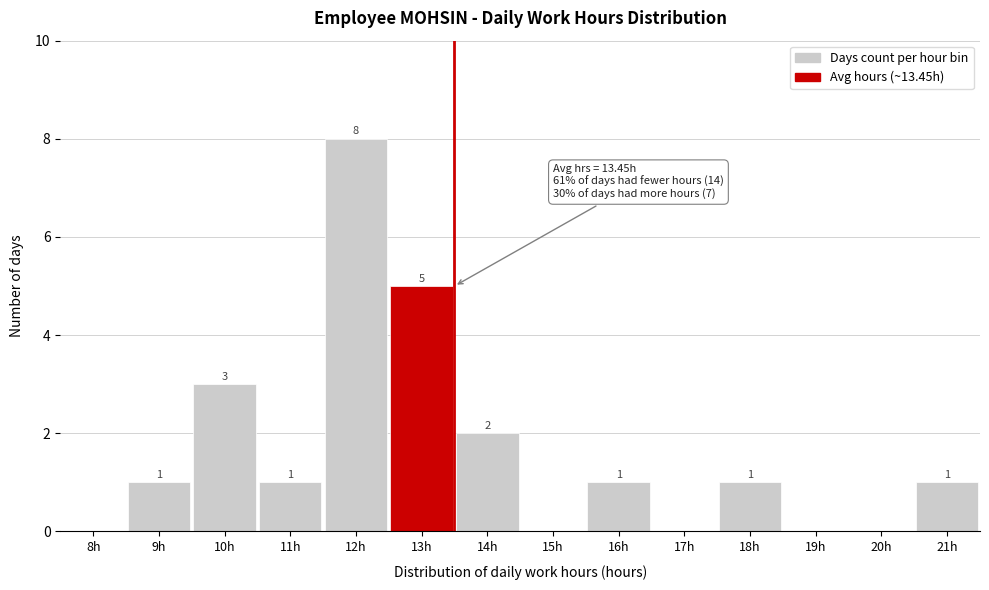

Reading left to right, what are all the values shown in this chart?

8h=0	9h=1	10h=3	11h=1	12h=8	13h=5	14h=2	15h=0	16h=1	17h=0	18h=1	19h=0	20h=0	21h=1